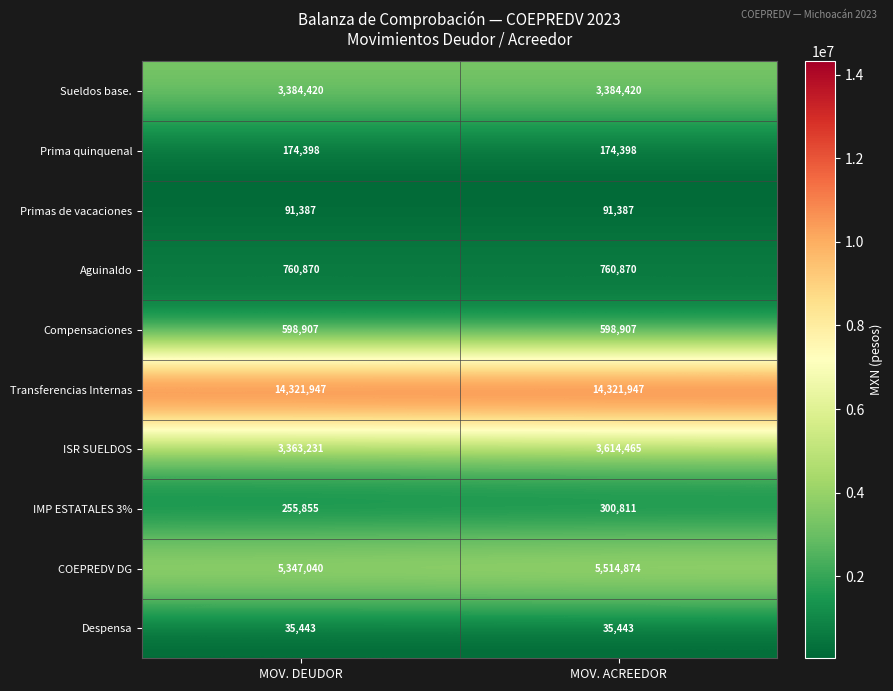

Reading left to right, list all the values displayed in this chart.

Sueldos base.: 3384420	3384420
Prima quinquenal: 174398	174398
Primas de vacaciones: 91387	91387
Aguinaldo: 760870	760870
Compensaciones: 598907	598907
Transferencias Internas: 14321947	14321947
ISR SUELDOS: 3363231	3614465
IMP ESTATALES 3%: 255855	300811
COEPREDV DG: 5347040	5514874
Despensa: 35443	35443